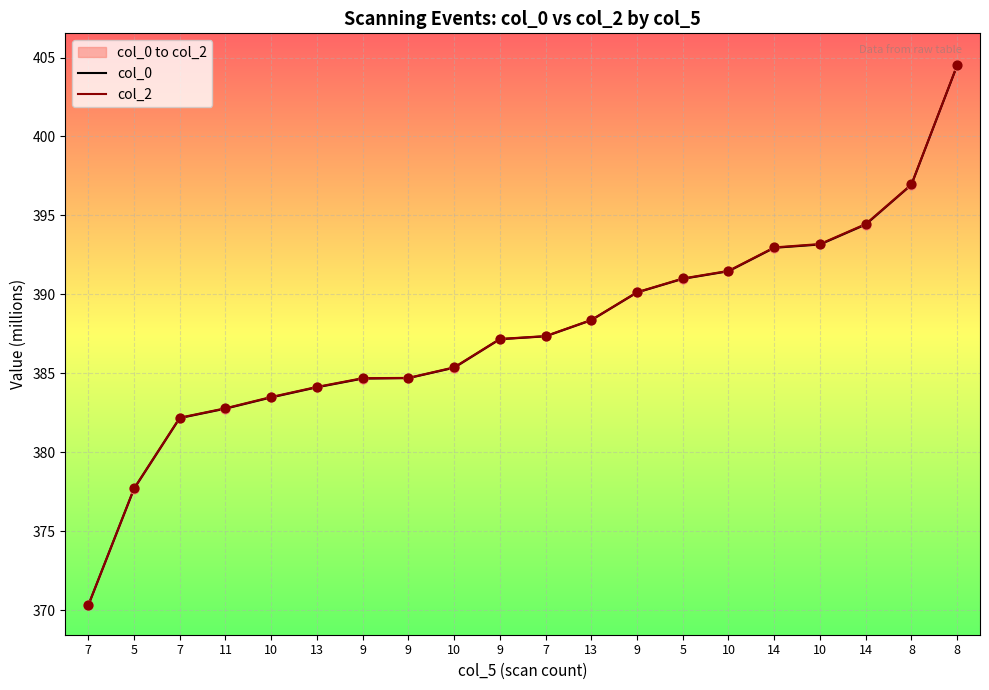

At how many categories does at least one series exceed 400?

1